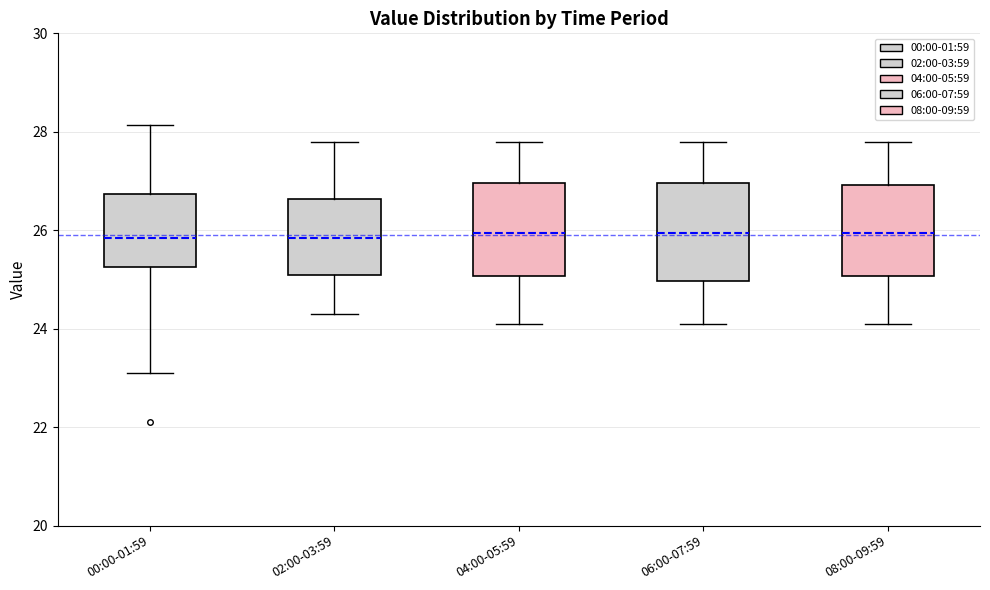

Where does the median line of the box for 06:00-07:59 sit on the y-axis? The values are not printed on the chart, so give them approximately, as read against the axis.

26.0